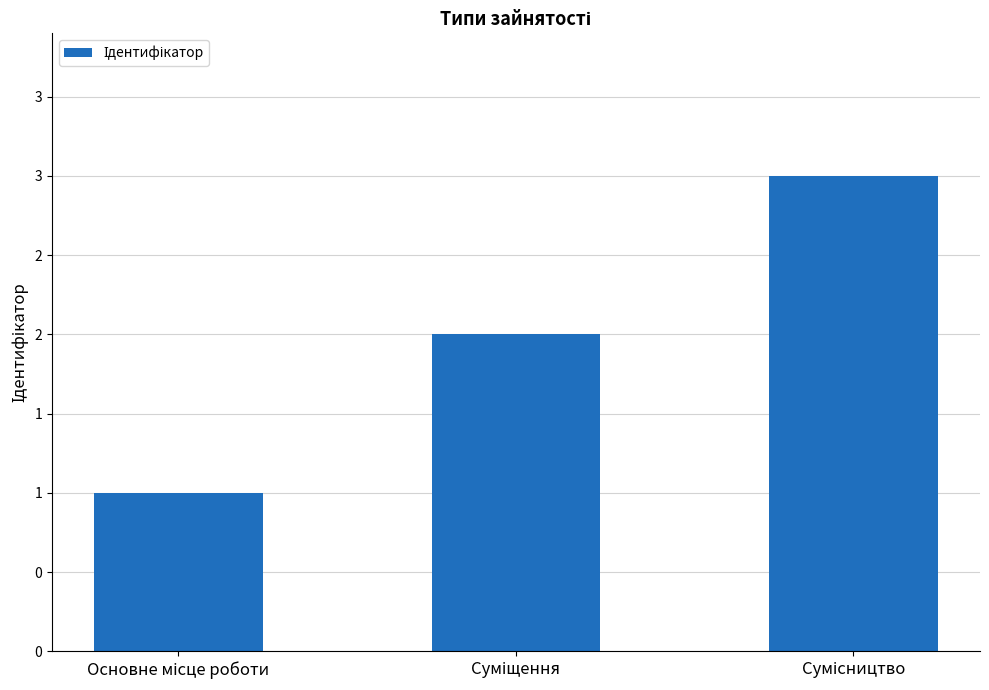

Are the bars horizontal?

No